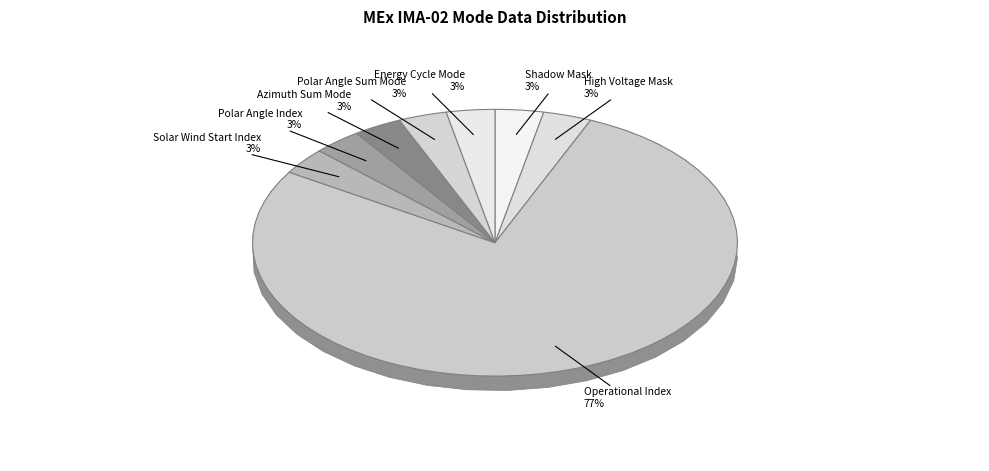

Does Operational Index represent more than half of the total?

Yes